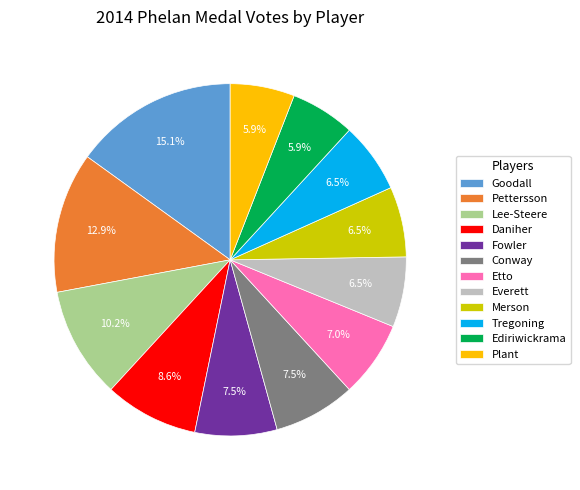

To the nearest percent, what is the combined percentage of Lee-Steere and Goodall?

25%